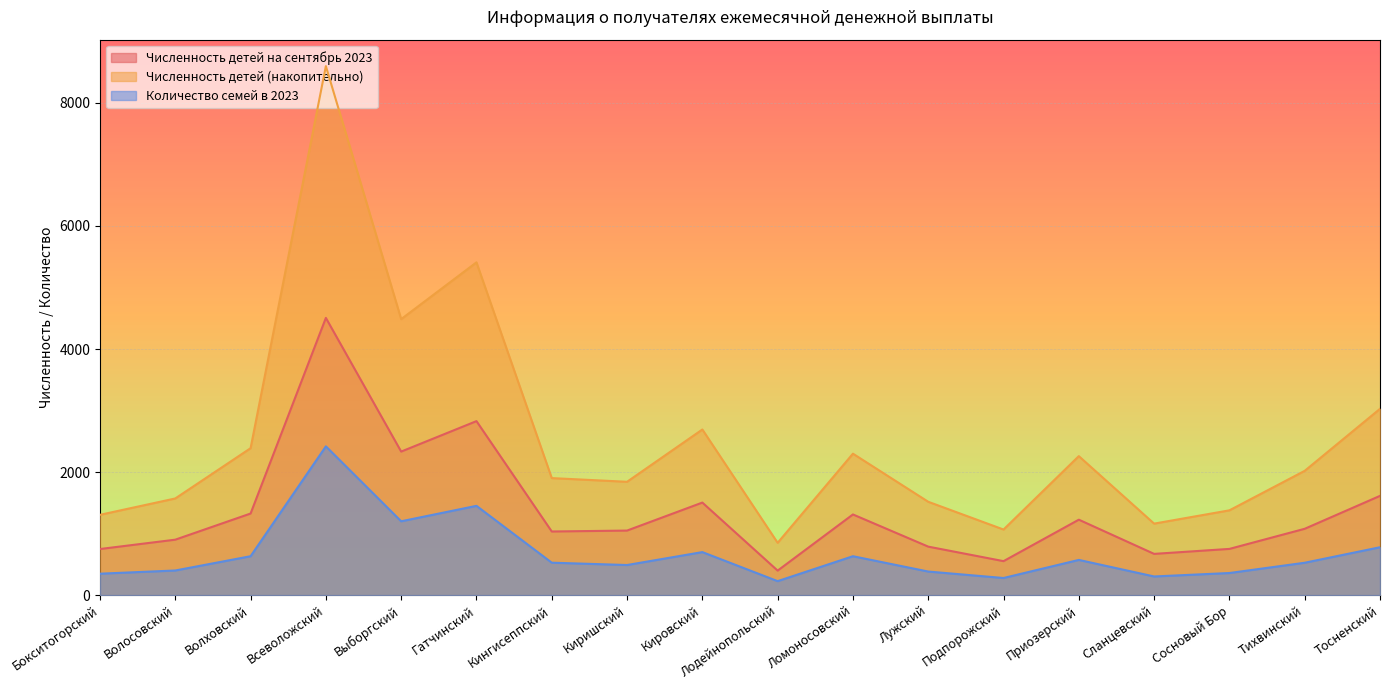

Count the number of data series in this chart.

3